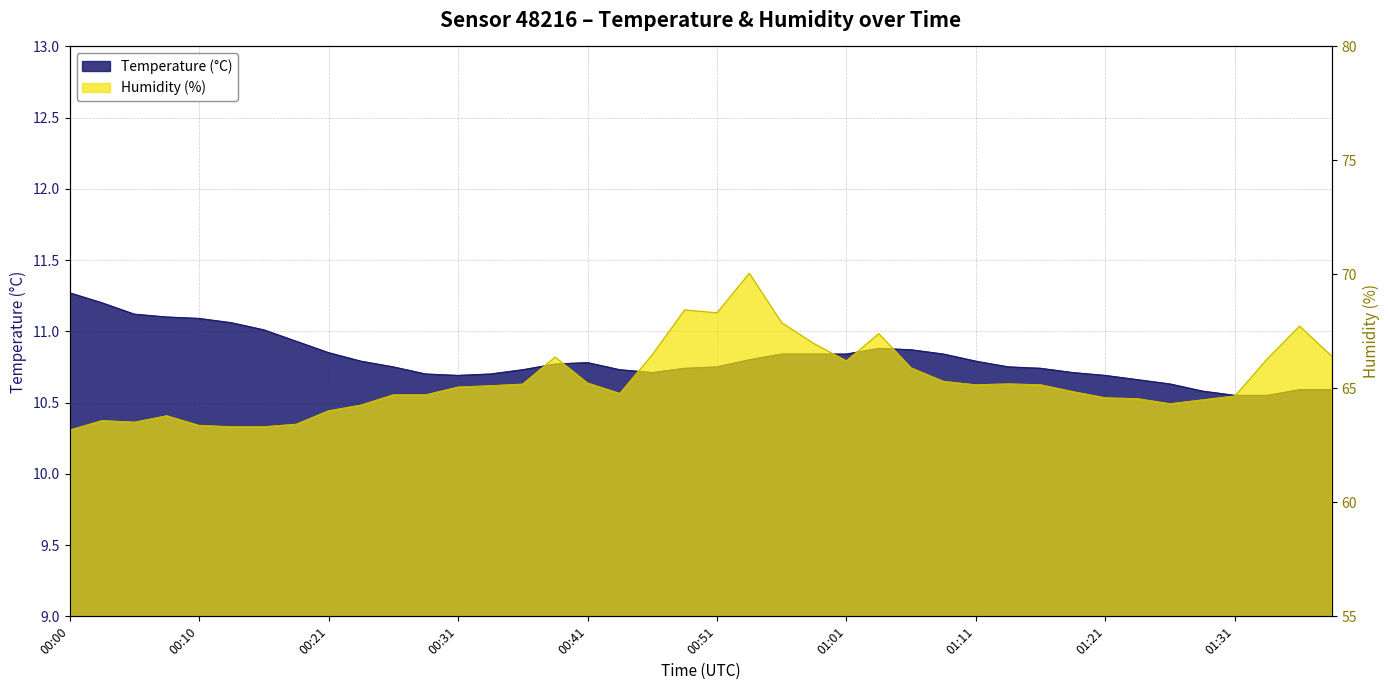

The value of temperature at 01:34 is 10.6. True or false?

True